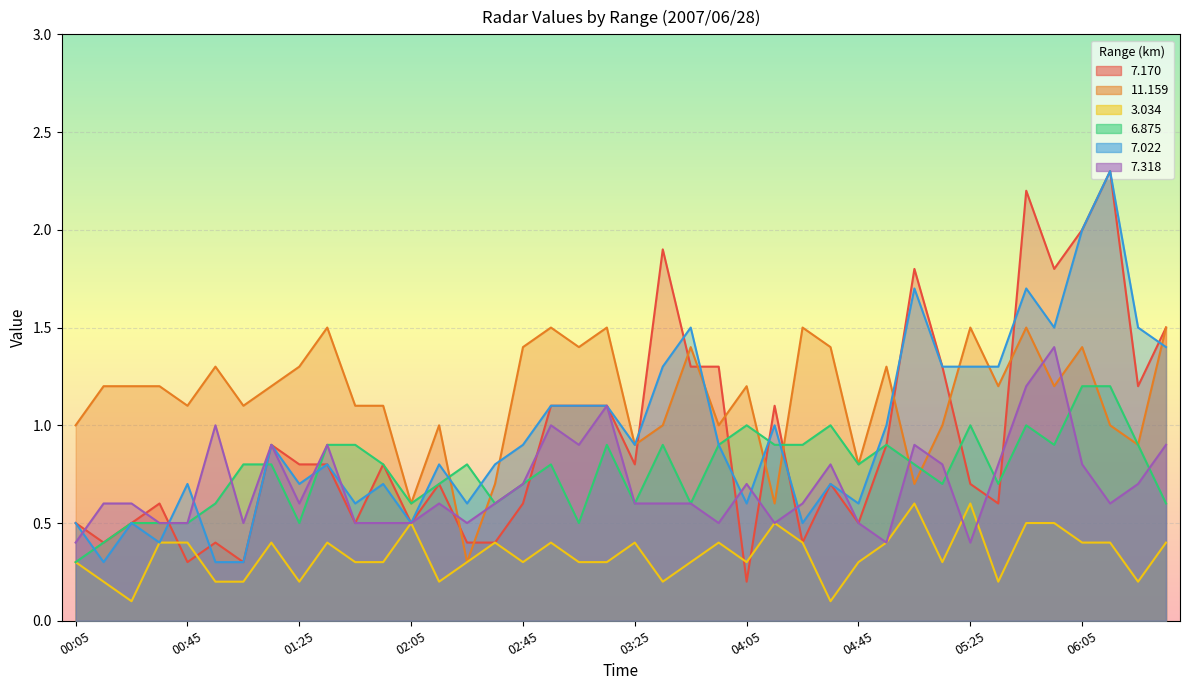

Reading left to right, extract all data points from this chart.

7.170: 00:05=0.5	00:15=0.4	00:25=0.5	00:35=0.6	00:45=0.3	00:55=0.4	01:05=0.3	01:15=0.9	01:25=0.8	01:35=0.8	01:45=0.5	01:55=0.8	02:05=0.5	02:15=0.7	02:25=0.4	02:35=0.4	02:45=0.6	02:55=1.1	03:05=1.1	03:15=1.1	03:25=0.8	03:35=1.9	03:45=1.3	03:55=1.3	04:05=0.2	04:15=1.1	04:25=0.4	04:35=0.7	04:45=0.5	04:55=0.9	05:05=1.8	05:15=1.3	05:25=0.7	05:35=0.6	05:45=2.2	05:55=1.8	06:05=2.0	06:15=2.3	06:25=1.2	06:35=1.5
11.159: 00:05=1.0	00:15=1.2	00:25=1.2	00:35=1.2	00:45=1.1	00:55=1.3	01:05=1.1	01:15=1.2	01:25=1.3	01:35=1.5	01:45=1.1	01:55=1.1	02:05=0.6	02:15=1.0	02:25=0.3	02:35=0.7	02:45=1.4	02:55=1.5	03:05=1.4	03:15=1.5	03:25=0.9	03:35=1.0	03:45=1.4	03:55=1.0	04:05=1.2	04:15=0.6	04:25=1.5	04:35=1.4	04:45=0.8	04:55=1.3	05:05=0.7	05:15=1.0	05:25=1.5	05:35=1.2	05:45=1.5	05:55=1.2	06:05=1.4	06:15=1.0	06:25=0.9	06:35=1.5
3.034: 00:05=0.3	00:15=0.2	00:25=0.1	00:35=0.4	00:45=0.4	00:55=0.2	01:05=0.2	01:15=0.4	01:25=0.2	01:35=0.4	01:45=0.3	01:55=0.3	02:05=0.5	02:15=0.2	02:25=0.3	02:35=0.4	02:45=0.3	02:55=0.4	03:05=0.3	03:15=0.3	03:25=0.4	03:35=0.2	03:45=0.3	03:55=0.4	04:05=0.3	04:15=0.5	04:25=0.4	04:35=0.1	04:45=0.3	04:55=0.4	05:05=0.6	05:15=0.3	05:25=0.6	05:35=0.2	05:45=0.5	05:55=0.5	06:05=0.4	06:15=0.4	06:25=0.2	06:35=0.4
6.875: 00:05=0.3	00:15=0.4	00:25=0.5	00:35=0.5	00:45=0.5	00:55=0.6	01:05=0.8	01:15=0.8	01:25=0.5	01:35=0.9	01:45=0.9	01:55=0.8	02:05=0.6	02:15=0.7	02:25=0.8	02:35=0.6	02:45=0.7	02:55=0.8	03:05=0.5	03:15=0.9	03:25=0.6	03:35=0.9	03:45=0.6	03:55=0.9	04:05=1.0	04:15=0.9	04:25=0.9	04:35=1.0	04:45=0.8	04:55=0.9	05:05=0.8	05:15=0.7	05:25=1.0	05:35=0.7	05:45=1.0	05:55=0.9	06:05=1.2	06:15=1.2	06:25=0.9	06:35=0.6
7.022: 00:05=0.5	00:15=0.3	00:25=0.5	00:35=0.4	00:45=0.7	00:55=0.3	01:05=0.3	01:15=0.9	01:25=0.7	01:35=0.8	01:45=0.6	01:55=0.7	02:05=0.5	02:15=0.8	02:25=0.6	02:35=0.8	02:45=0.9	02:55=1.1	03:05=1.1	03:15=1.1	03:25=0.9	03:35=1.3	03:45=1.5	03:55=0.9	04:05=0.6	04:15=1.0	04:25=0.5	04:35=0.7	04:45=0.6	04:55=1.0	05:05=1.7	05:15=1.3	05:25=1.3	05:35=1.3	05:45=1.7	05:55=1.5	06:05=2.0	06:15=2.3	06:25=1.5	06:35=1.4
7.318: 00:05=0.4	00:15=0.6	00:25=0.6	00:35=0.5	00:45=0.5	00:55=1.0	01:05=0.5	01:15=0.9	01:25=0.6	01:35=0.9	01:45=0.5	01:55=0.5	02:05=0.5	02:15=0.6	02:25=0.5	02:35=0.6	02:45=0.7	02:55=1.0	03:05=0.9	03:15=1.1	03:25=0.6	03:35=0.6	03:45=0.6	03:55=0.5	04:05=0.7	04:15=0.5	04:25=0.6	04:35=0.8	04:45=0.5	04:55=0.4	05:05=0.9	05:15=0.8	05:25=0.4	05:35=0.8	05:45=1.2	05:55=1.4	06:05=0.8	06:15=0.6	06:25=0.7	06:35=0.9